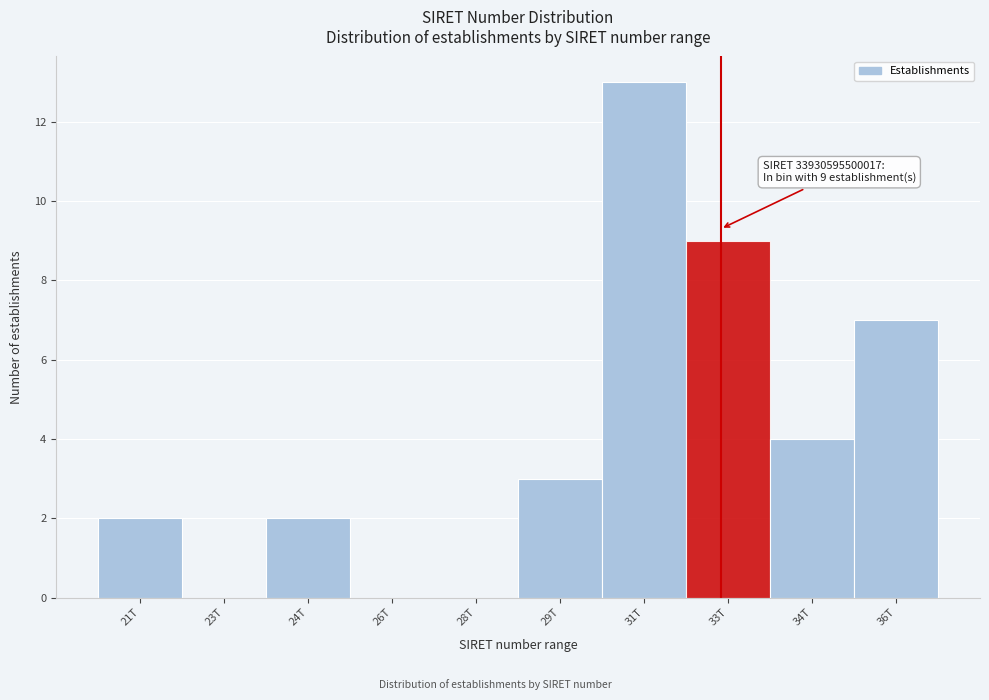

Reading left to right, extract all data points from this chart.

21T=2	23T=0	24T=2	26T=0	28T=0	29T=3	31T=13	33T=9	34T=4	36T=7